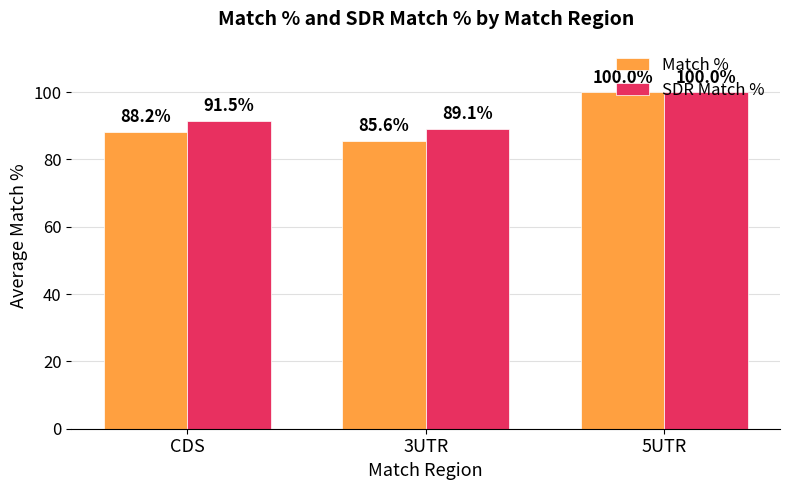

How many data points in SDR Match % are less than 91?

1